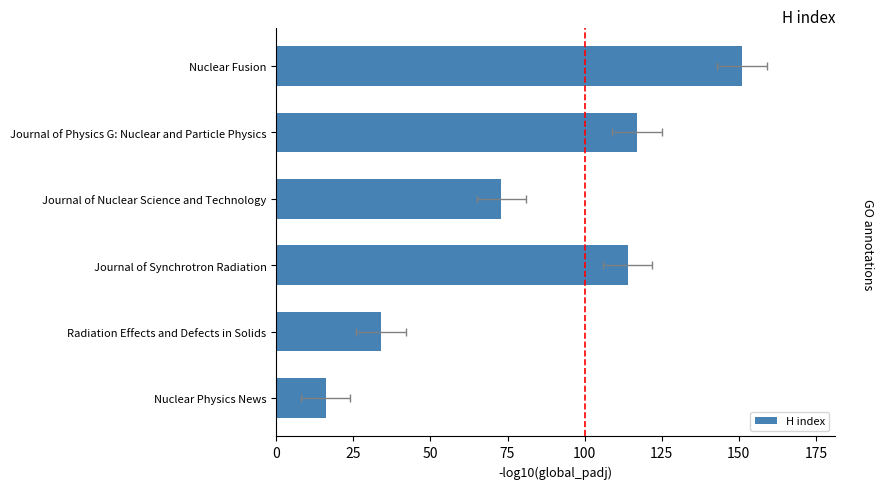

True or false: the data shows 117 at Journal of Physics G: Nuclear and Particle Physics.

True